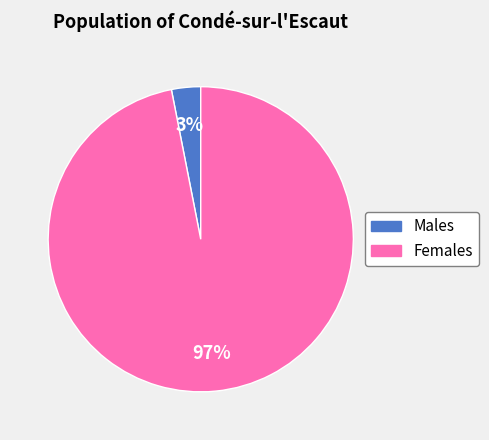

Which has a higher value, Females or Males?

Females